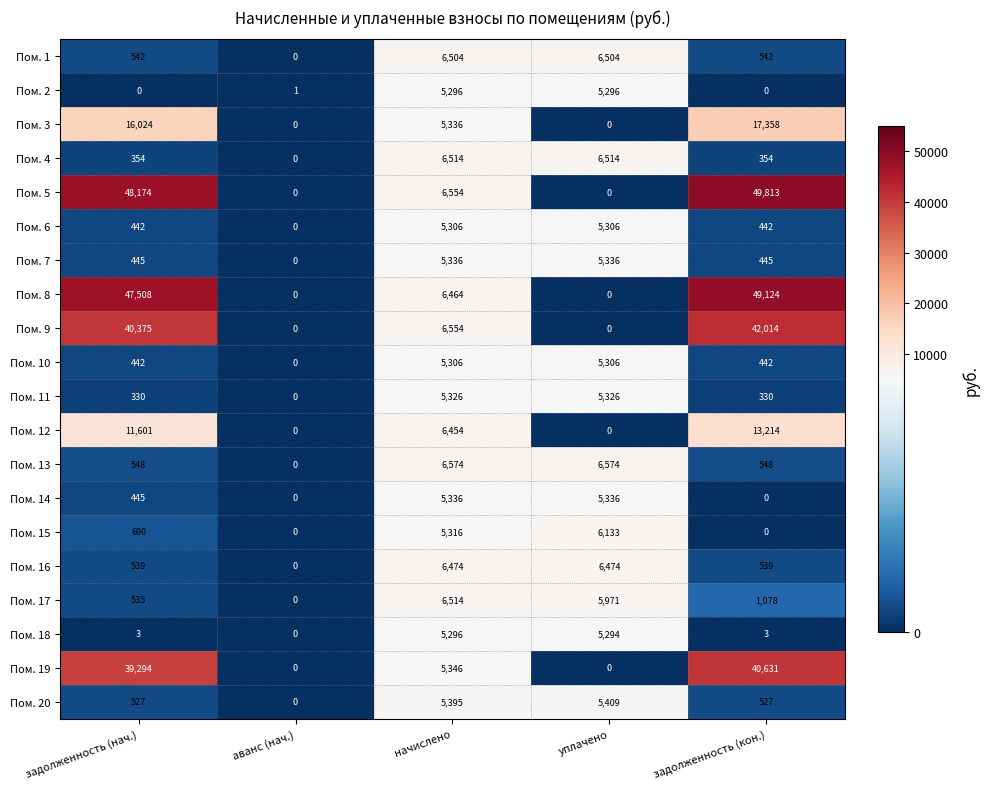

Between аванс (нач.) and начислено, which series saw the biggest shift?

Пом. 13